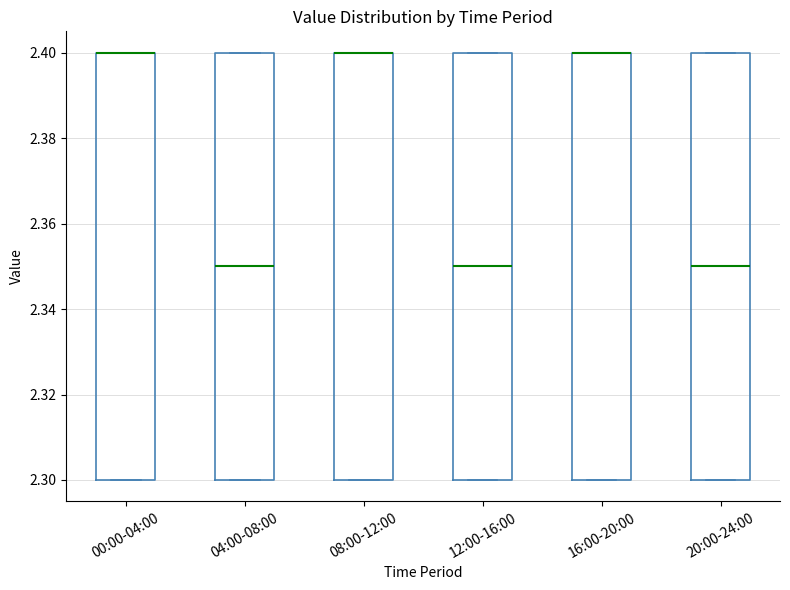

Reading left to right, read every box against the y-axis: the position of its median line, the range the box covers, and the ends of its whiskers. The values are not printed on the chart, so give them approximately, as read against the axis.

00:00-04:00: median 2.40 (drawn on the box's upper edge), box 2.30 to 2.40, whiskers 2.30 to 2.40
04:00-08:00: median 2.35, box 2.30 to 2.40, whiskers 2.30 to 2.40
08:00-12:00: median 2.40 (drawn on the box's upper edge), box 2.30 to 2.40, whiskers 2.30 to 2.40
12:00-16:00: median 2.35, box 2.30 to 2.40, whiskers 2.30 to 2.40
16:00-20:00: median 2.40 (drawn on the box's upper edge), box 2.30 to 2.40, whiskers 2.30 to 2.40
20:00-24:00: median 2.35, box 2.30 to 2.40, whiskers 2.30 to 2.40